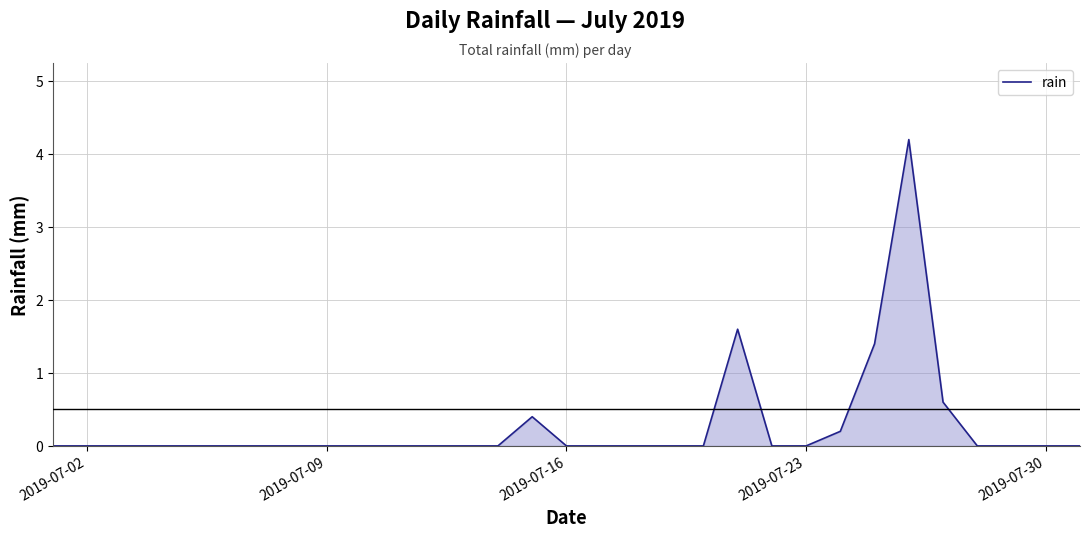

What is the maximum value shown in the chart?

4.2